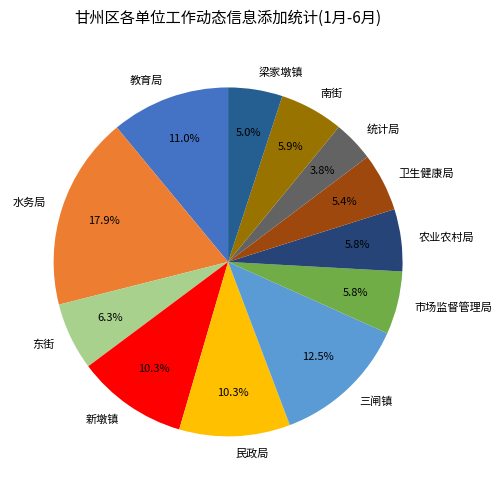

Combined, what portion of the pie is 卫生健康局 and 东街?

11.7%